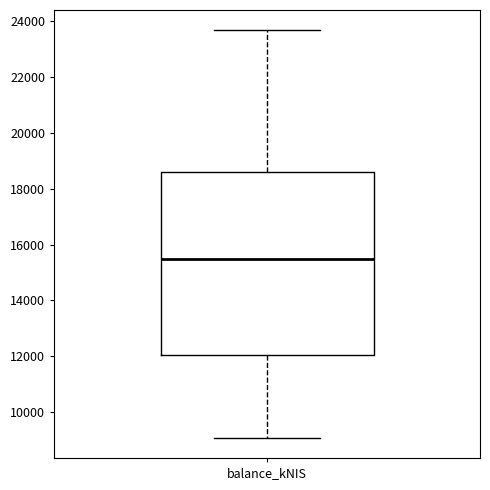

Transcribe this box plot: give where the median line is, the range the box spans, and where the two whiskers end, as read against the y-axis. The values are not printed on the chart, so give them approximately, as read against the axis.

median 15400, box 12000 to 18600, whiskers 9000 to 23600